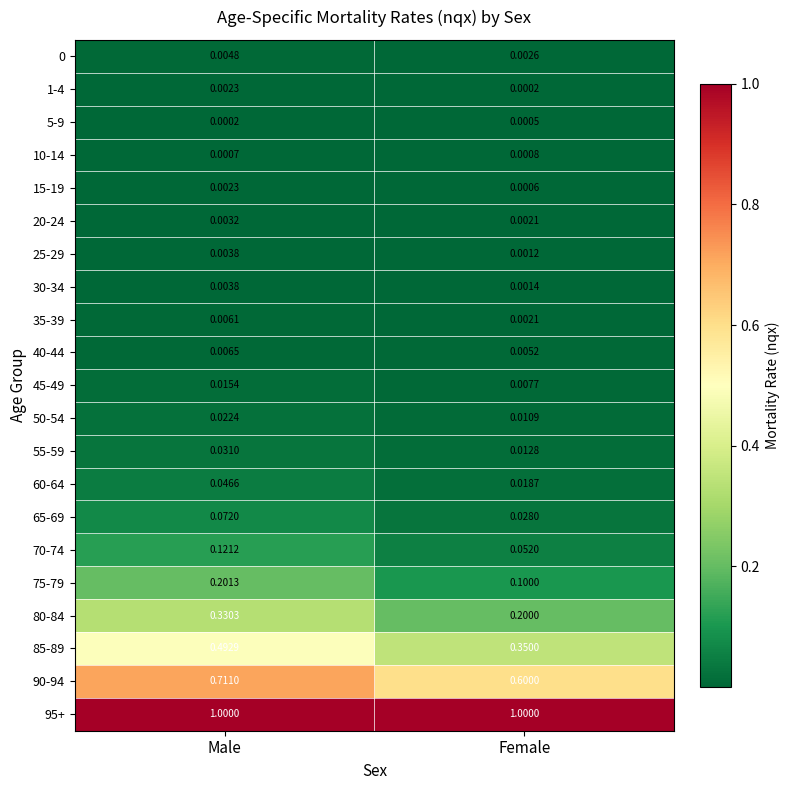

Which series has the largest range (max minus min)?

85-89